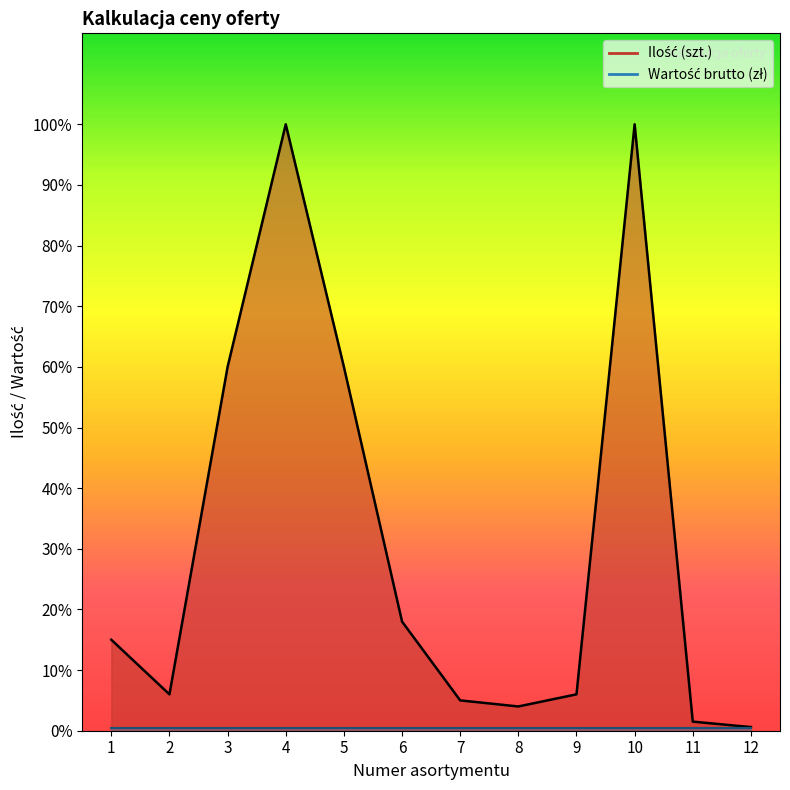

At which label is the value closest to 503?

3